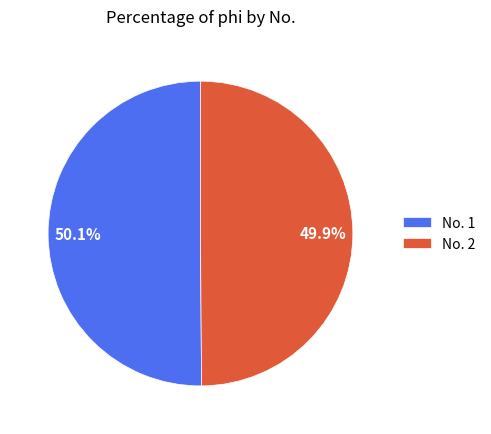

Approximately how many times larger is the value at 49.9% compared to 50.1%?

1.0